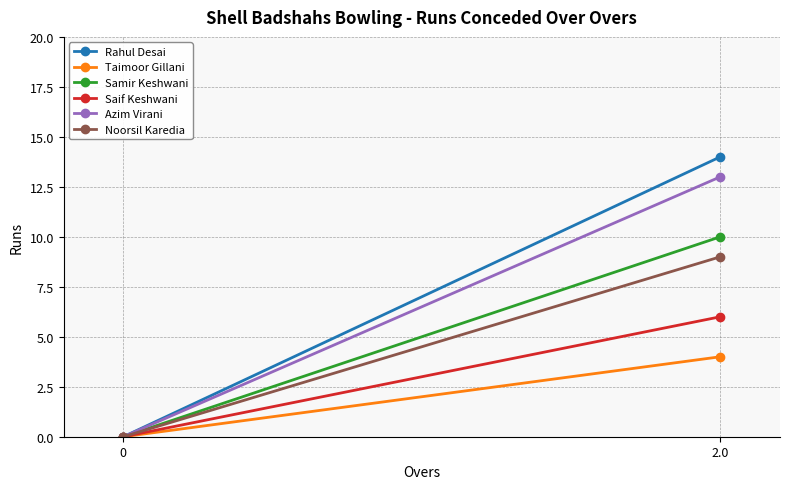

What position from the left is 0?

1